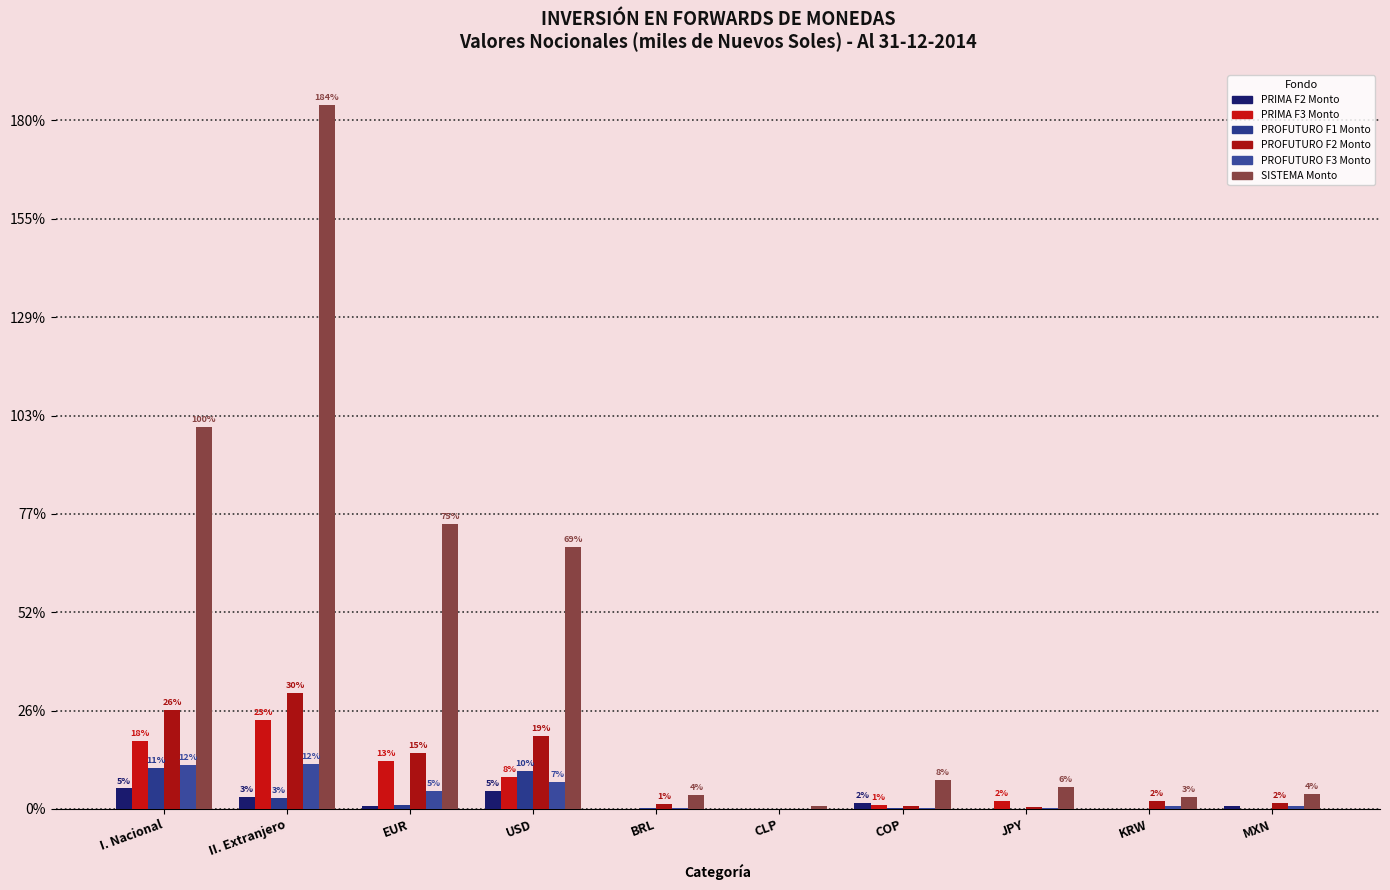

Which has a higher value, MXN or JPY?

MXN